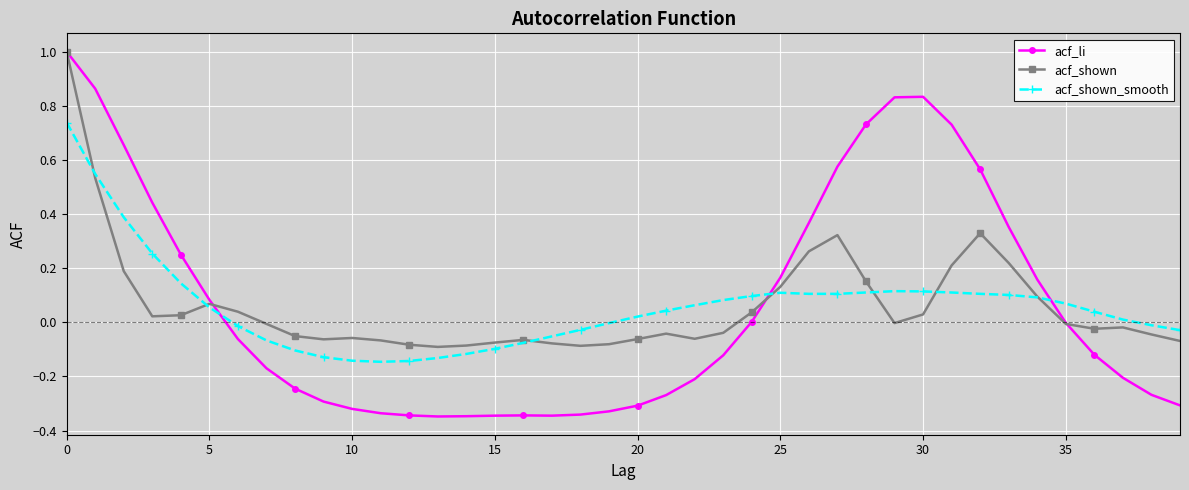

What is the maximum value shown in the chart?

1.0